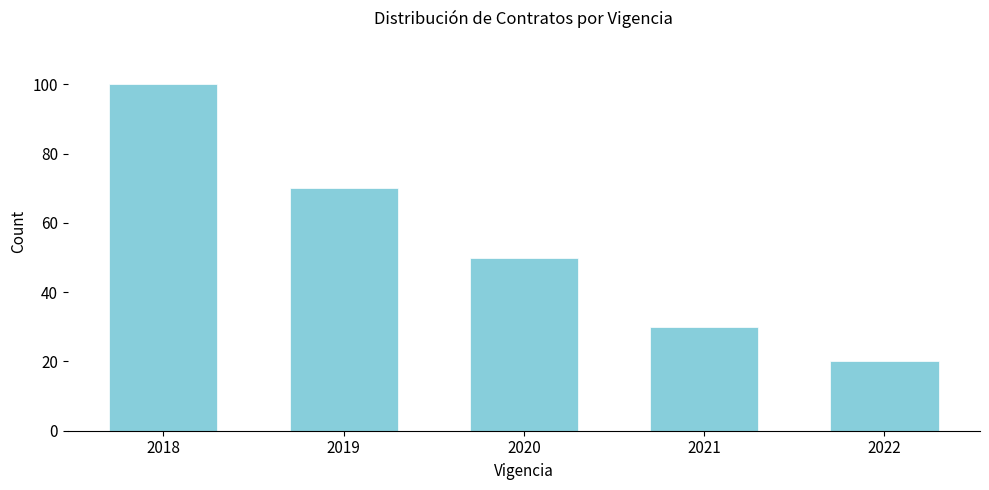

Reading left to right, list all the values displayed in this chart.

100	70	50	30	20